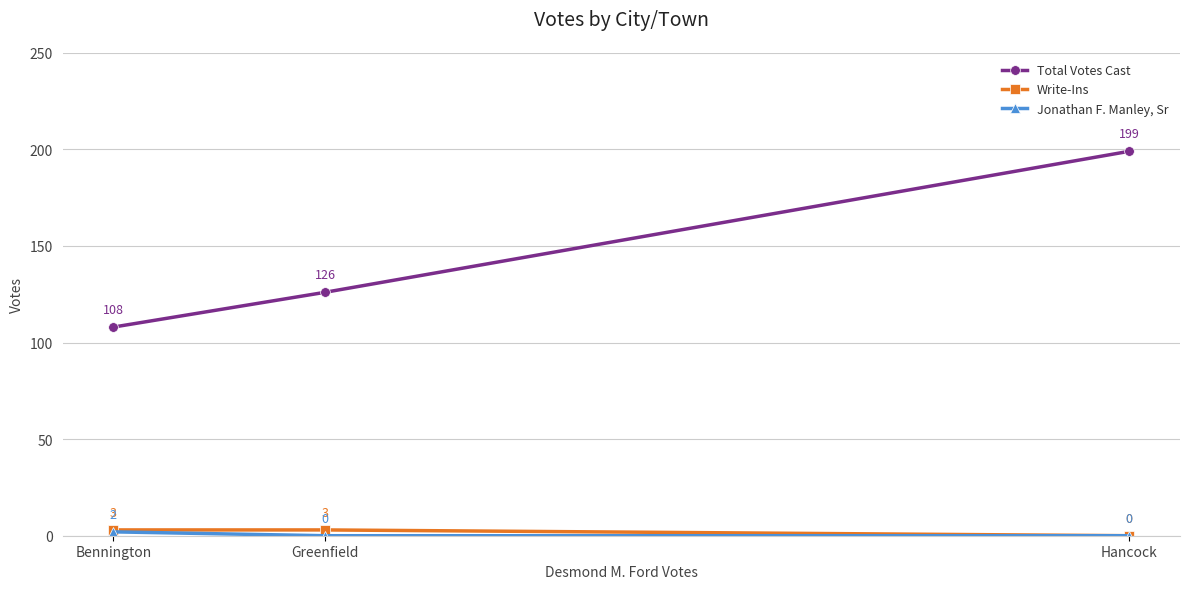

At which category does the chart reach its peak across all series?

Hancock